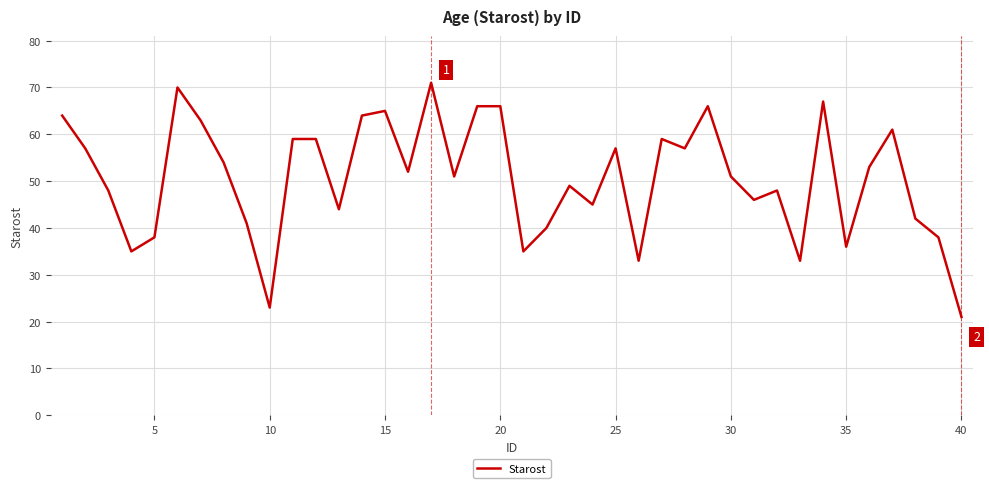

How many values are below 52?

20